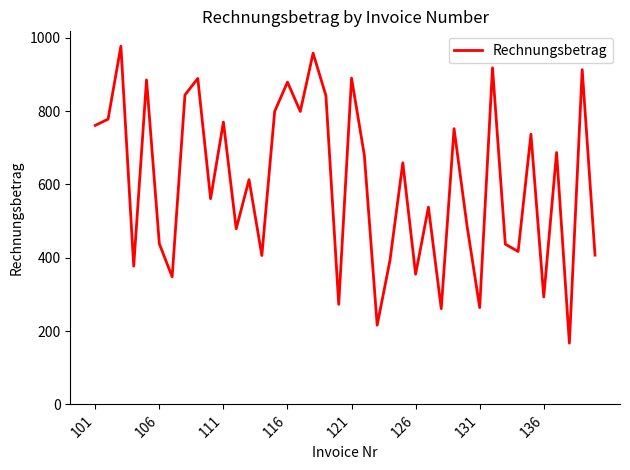

What is the greatest value displayed?

977